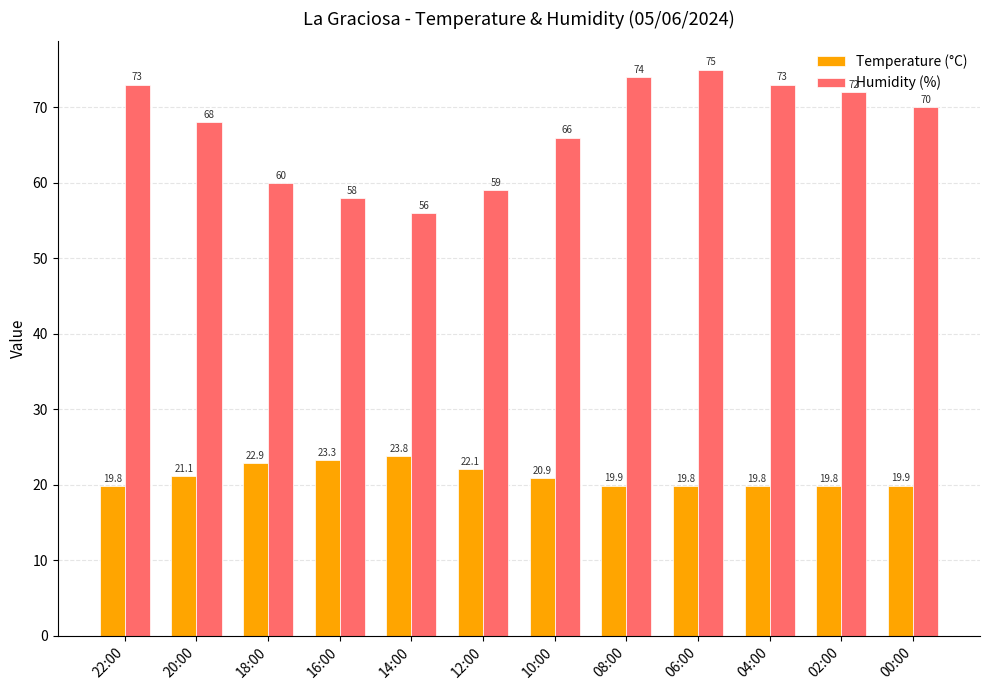

Is it true that Humidity (%) equals 56.0 at 14:00?

True